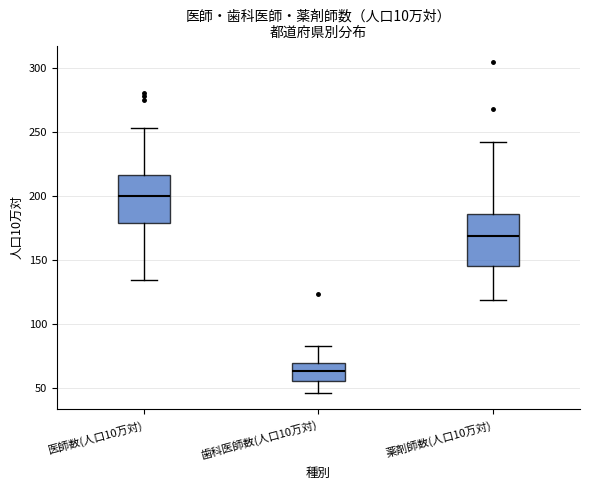

Which box's median line is the highest?

医師数(人口10万対)